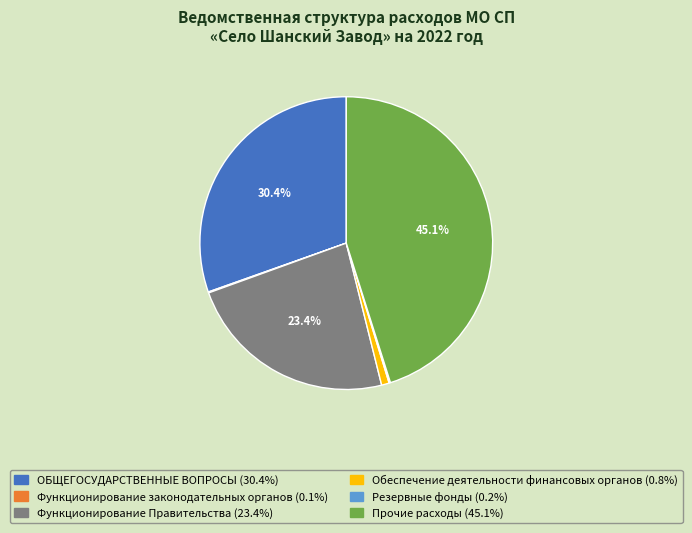

Does Прочие расходы represent more than half of the total?

No